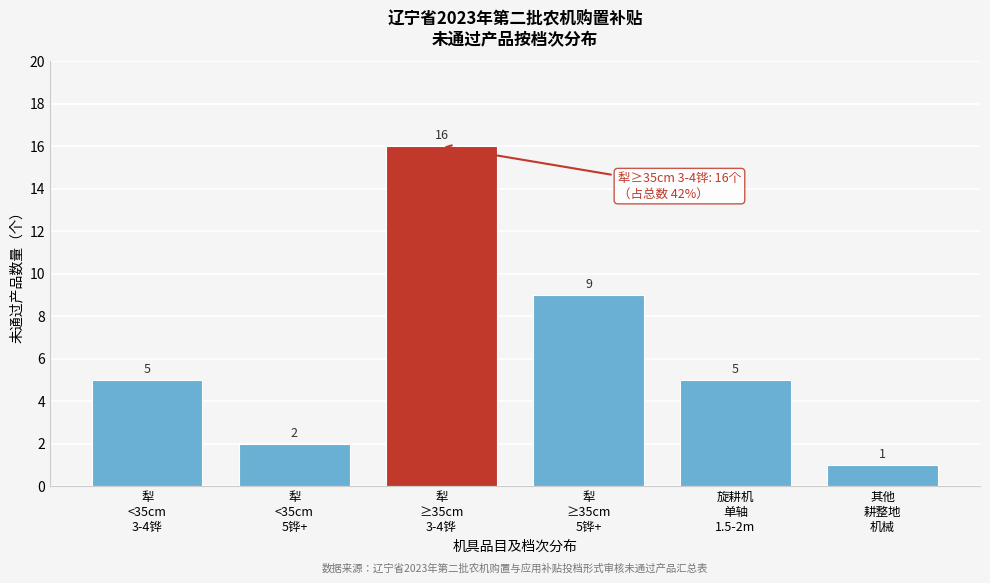

Reading right to left, what are all the values shown in this chart?

1	5	9	16	2	5